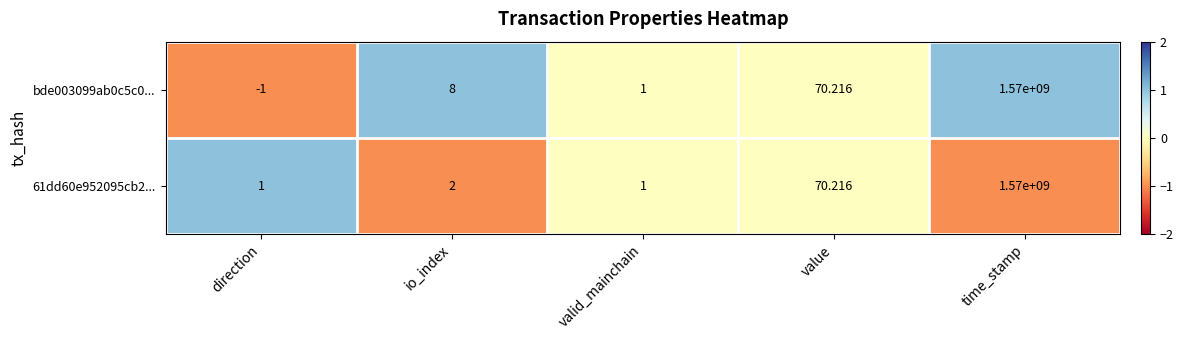

Where is 61dd60e952095cb2... nearest to the value 785000000?

value